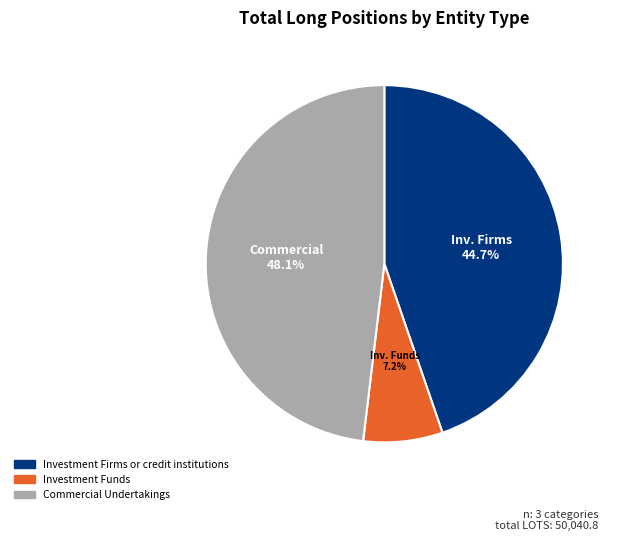

Which category has the biggest portion of the pie?

Commercial Undertakings